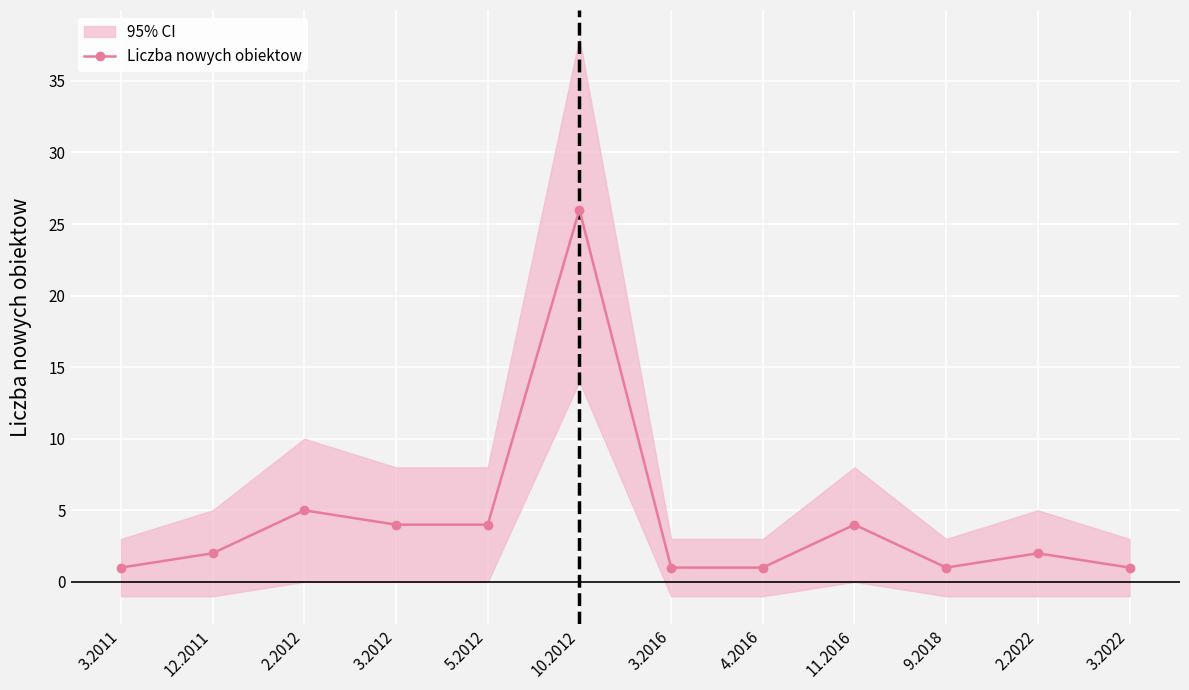

Does the chart display data point markers on the line(s)?

Yes